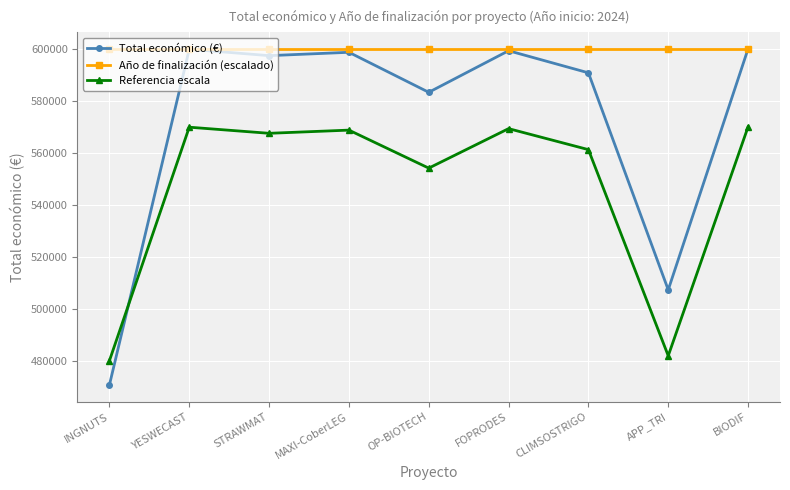

True or false: Año de finalización (escalado) has a value of 599927.0 at FOPRODES.

True